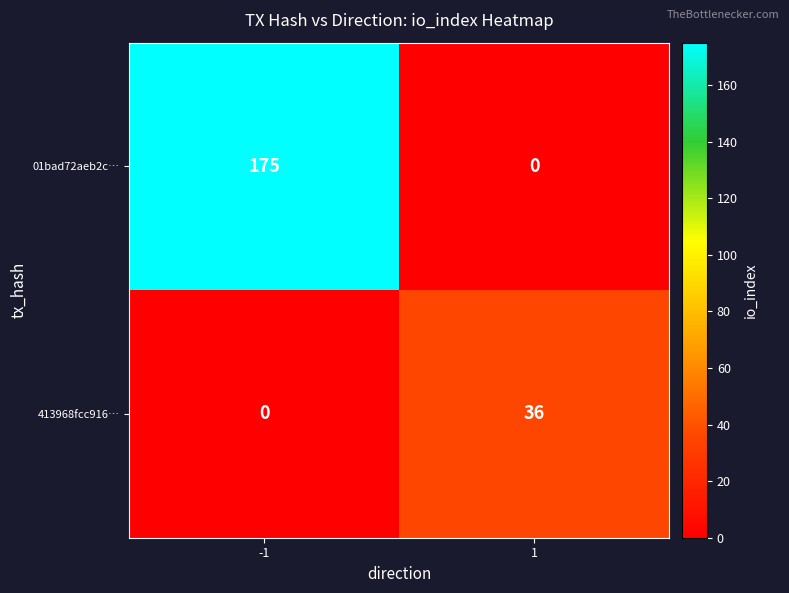

Reading left to right, transcribe all the data shown in this chart.

01bad72aeb2c…: -1=175	1=0
413968fcc916…: -1=0	1=36